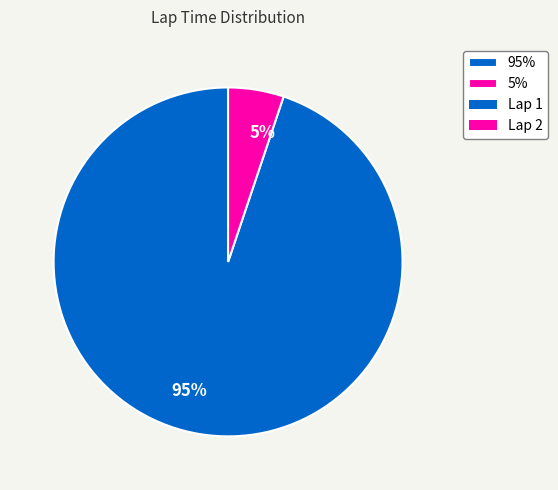

To the nearest percent, what is the difference between the largest and smallest slice percentages?

90%